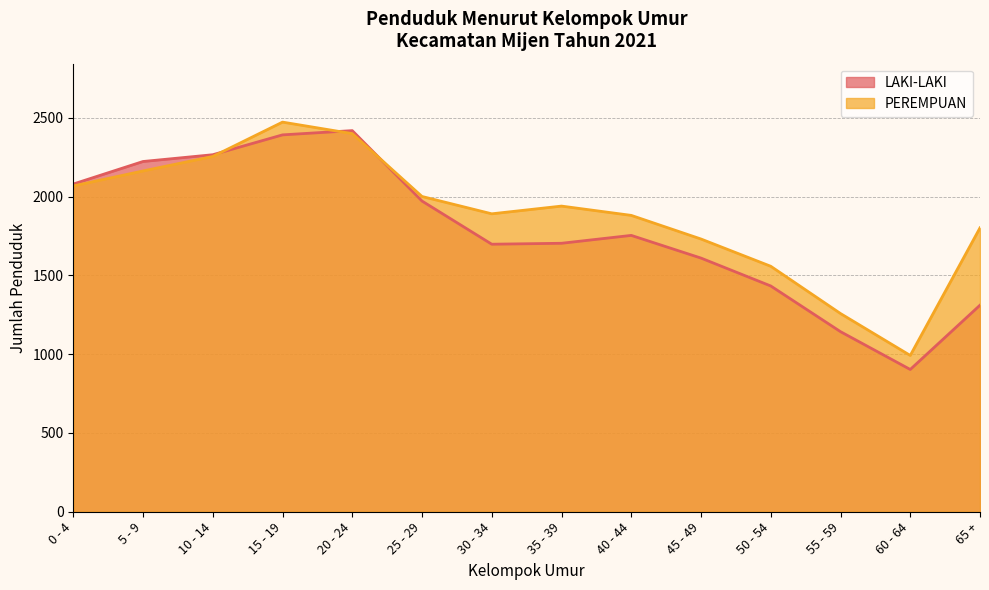

Reading right to left, extract all data points from this chart.

LAKI-LAKI: 65 +=1311	60 - 64=903	55 - 59=1143	50 - 54=1433	45 - 49=1610	40 - 44=1754	35 - 39=1704	30 - 34=1698	25 - 29=1972	20 - 24=2419	15 - 19=2392	10 - 14=2266	5 - 9=2223	0 - 4=2080
PEREMPUAN: 65 +=1802	60 - 64=992	55 - 59=1258	50 - 54=1558	45 - 49=1731	40 - 44=1881	35 - 39=1940	30 - 34=1891	25 - 29=2001	20 - 24=2400	15 - 19=2473	10 - 14=2255	5 - 9=2163	0 - 4=2068